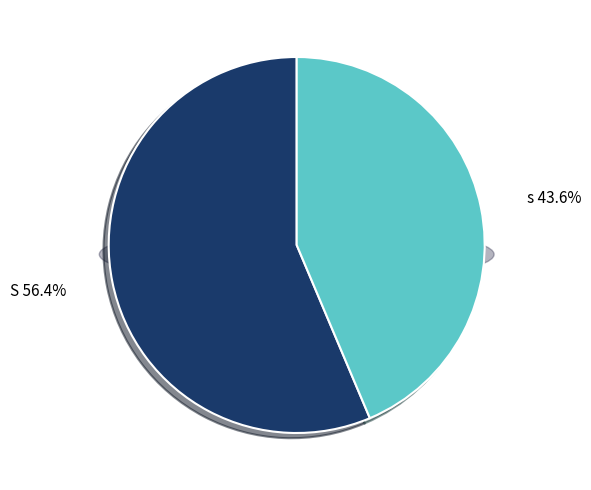

True or false: S accounts for 43% of the total.

False